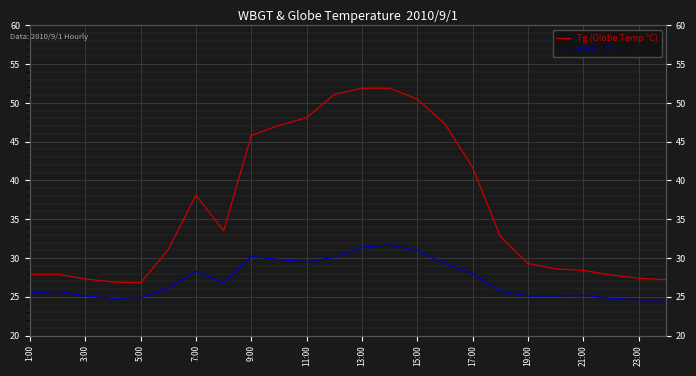

Is it true that Tg (Globe Temp °C) equals 67.8 at 23:00?

False